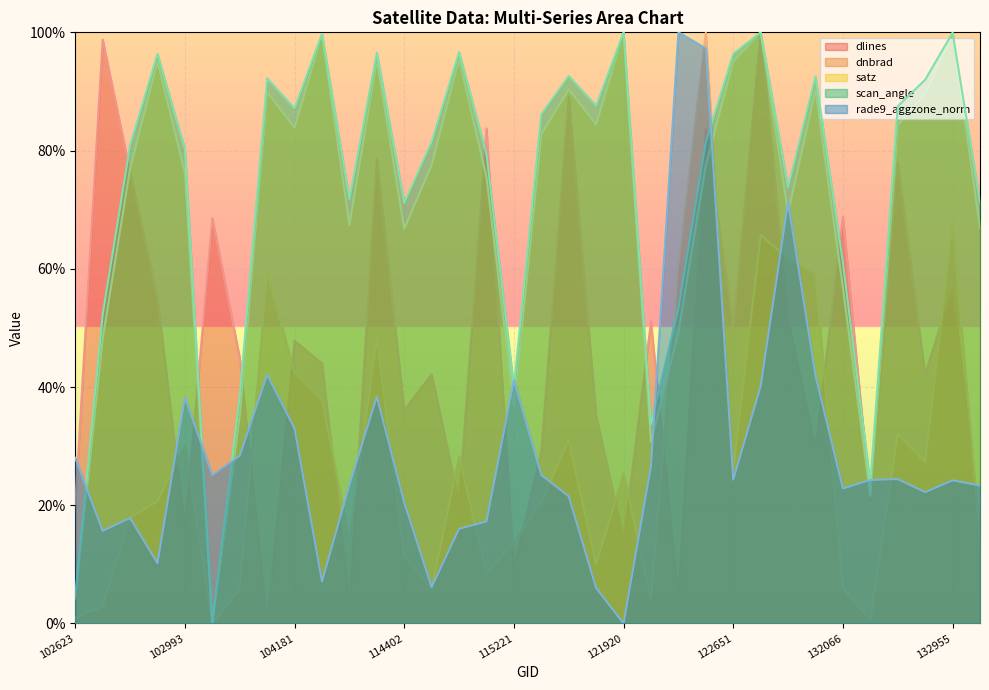

Which has a higher value, 121751 or 120882?

120882